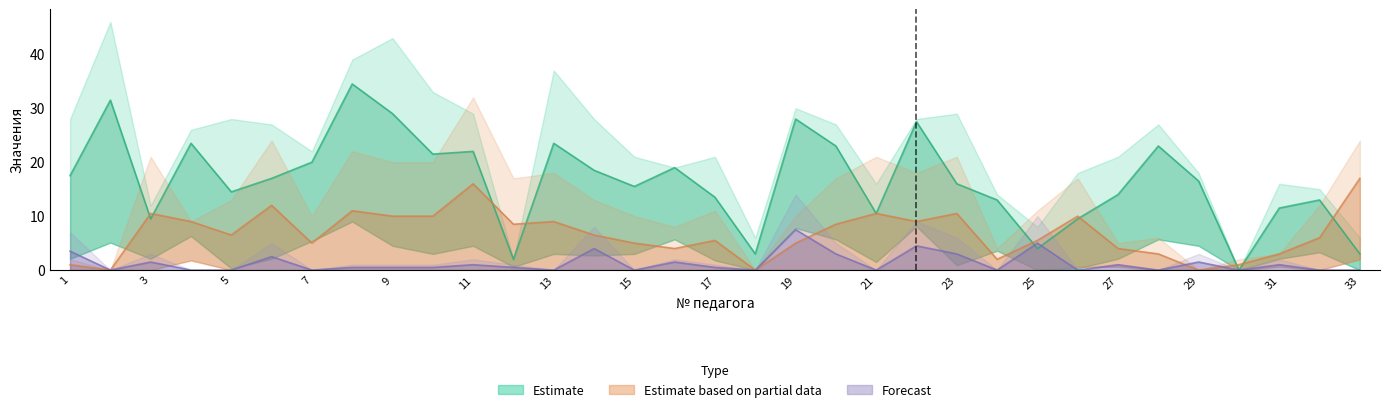

At how many categories does at least one series exceed 37?

3